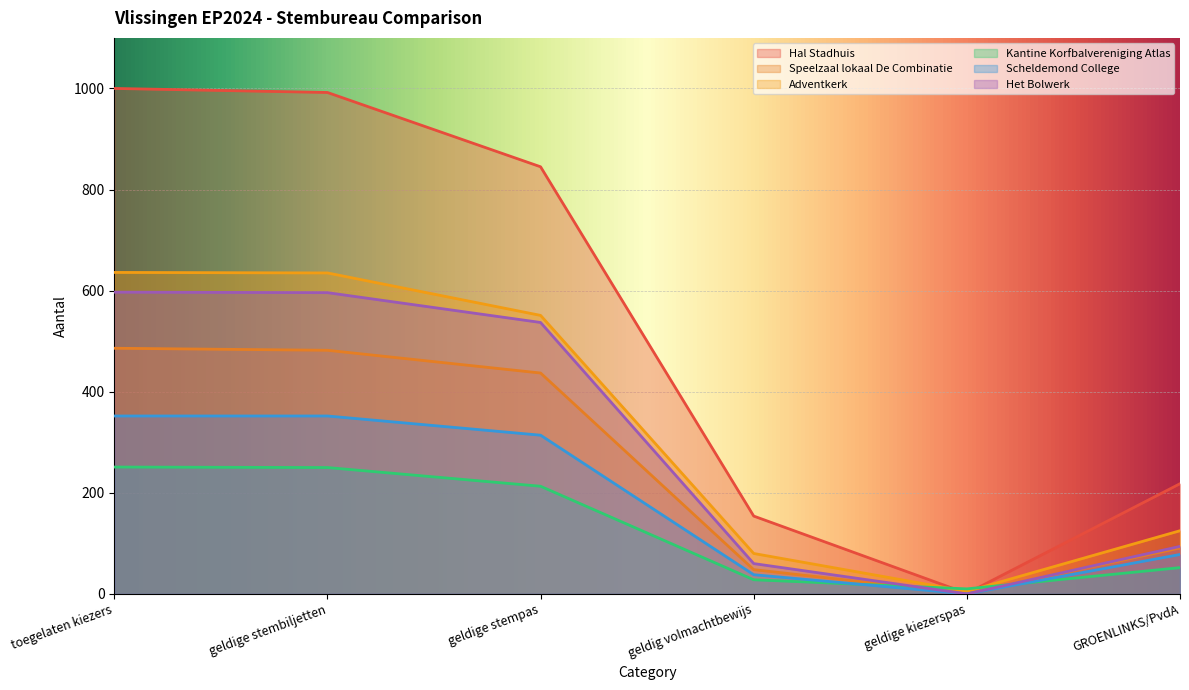

At which category does the chart reach its minimum across all series?

geldige kiezerspas